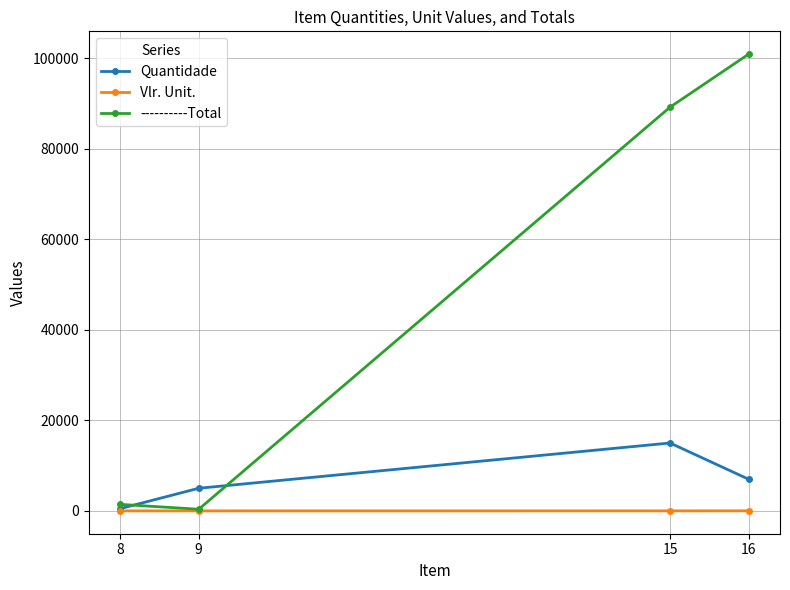

List the labels in order of Quantidade value, largest first.

15, 16, 9, 8